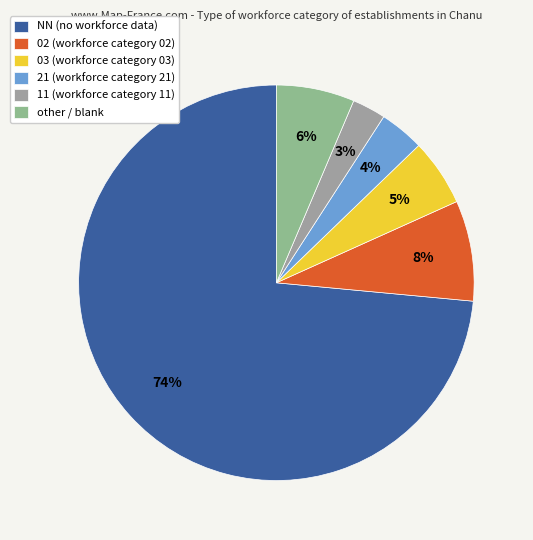

The 02 slice represents 8% of the pie. True or false?

True